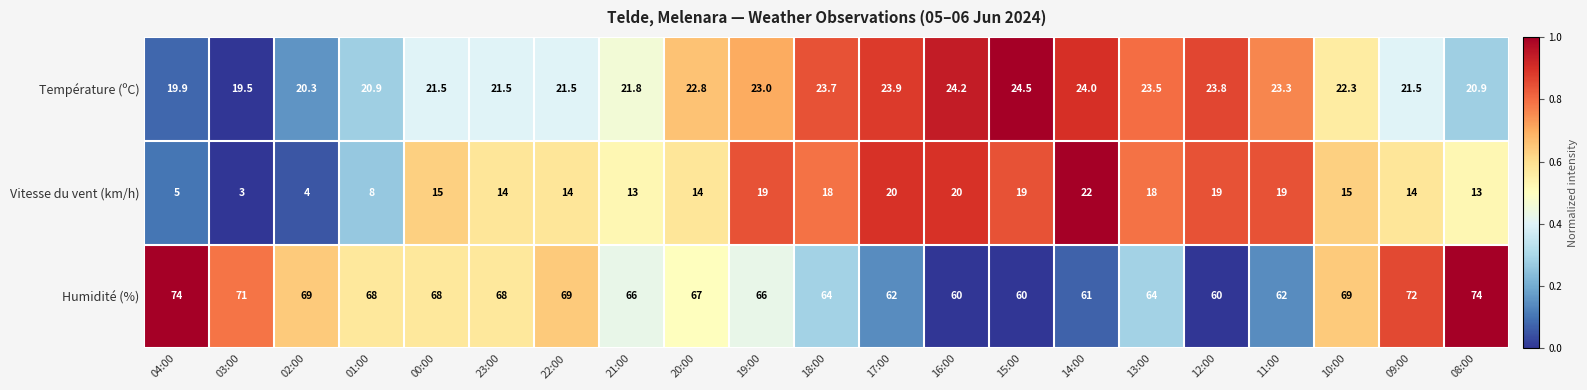

Which series has the widest spread of values?

Vitesse du vent (km/h)